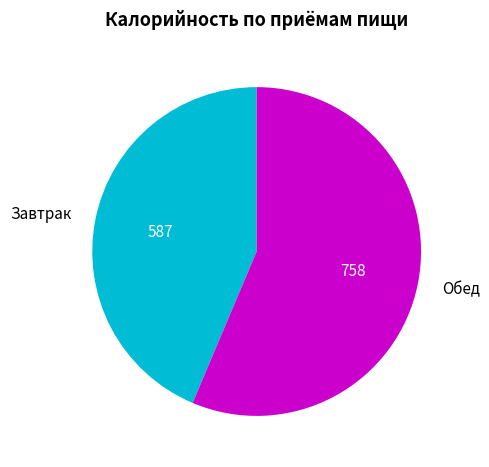

Is Завтрак the majority of the pie?

No